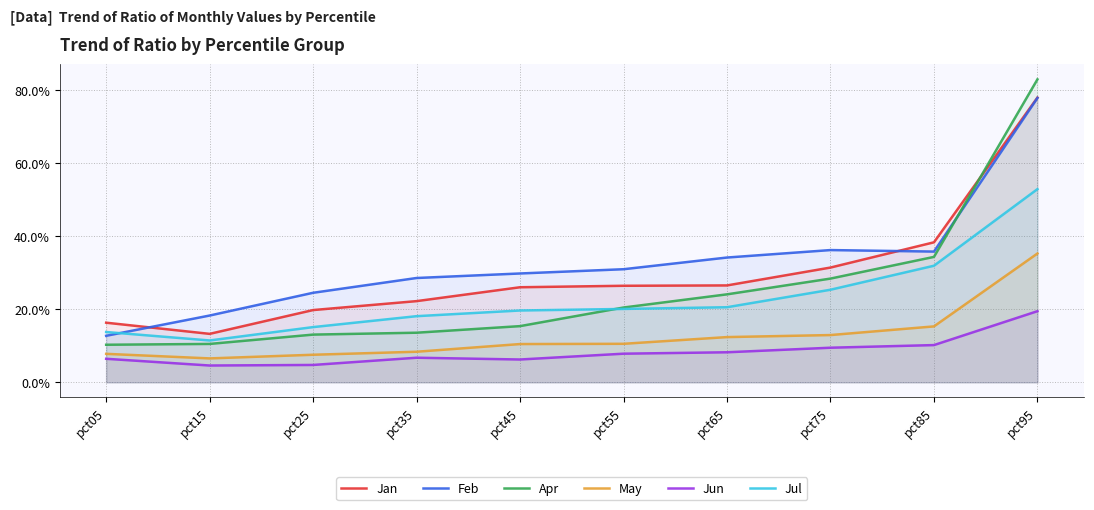

The value of May at pct35 is 14.3. True or false?

False